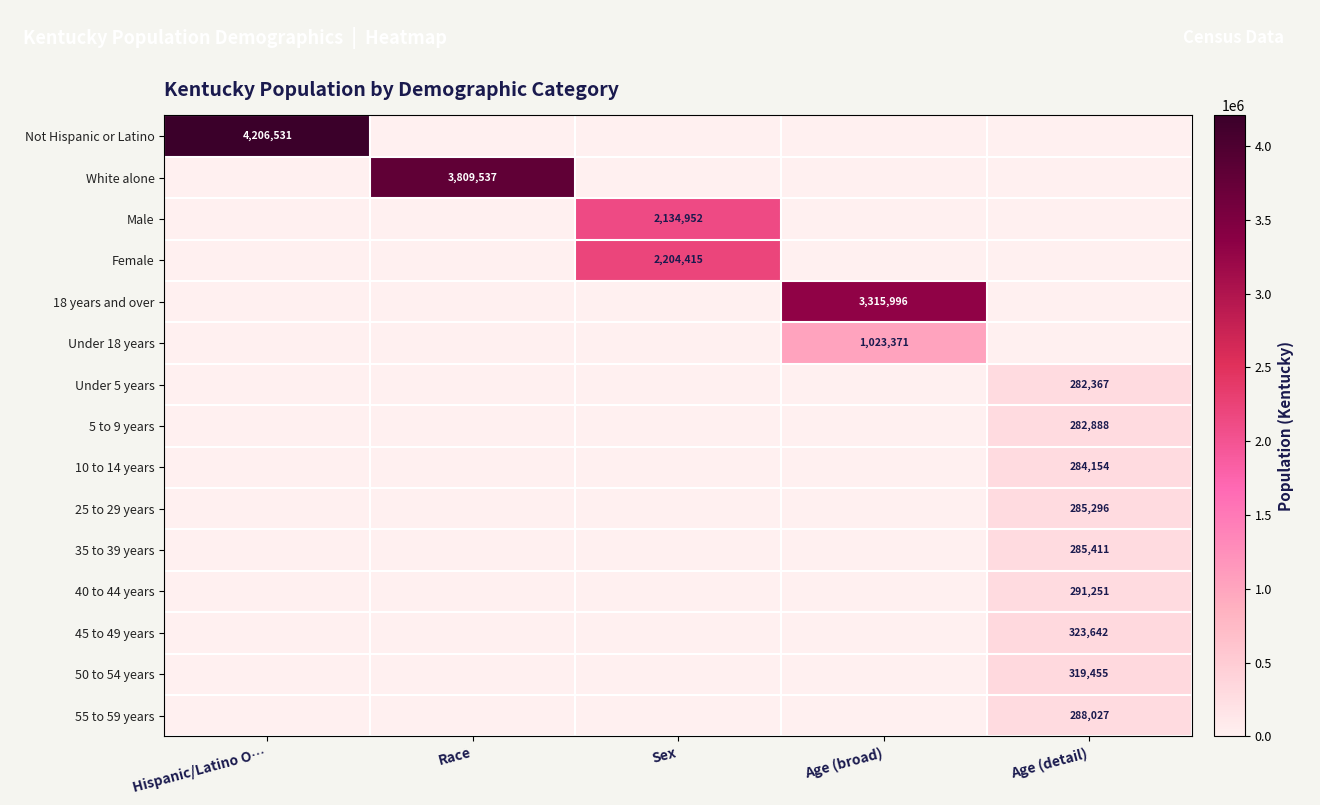

The value of Not Hispanic or Latino at Hispanic/Latino O… is 2207525. True or false?

False